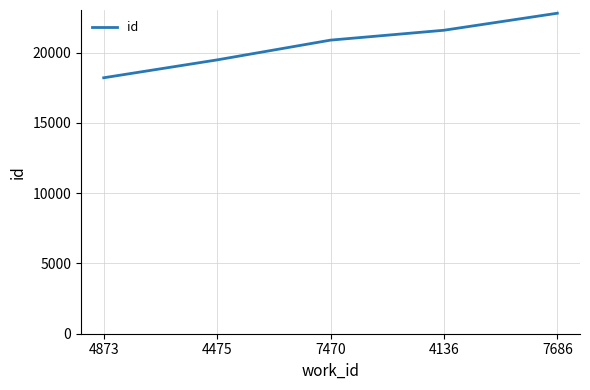

What is the ratio of the value at 4873 to the value at 4475?

0.9